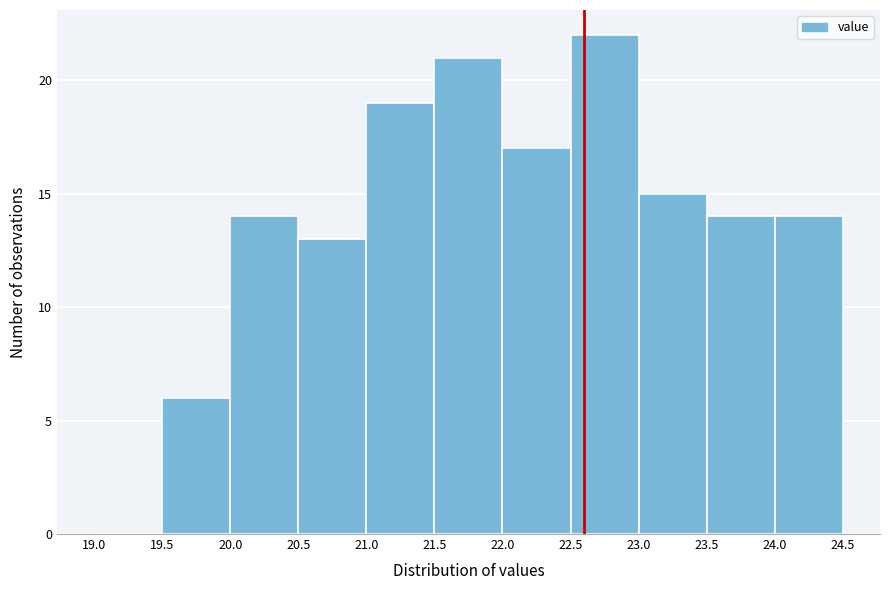

What is the height of the bar covering 22.0 to 22.5 on the x-axis? The values are not printed on the chart, so give them approximately, as read against the axis.

17